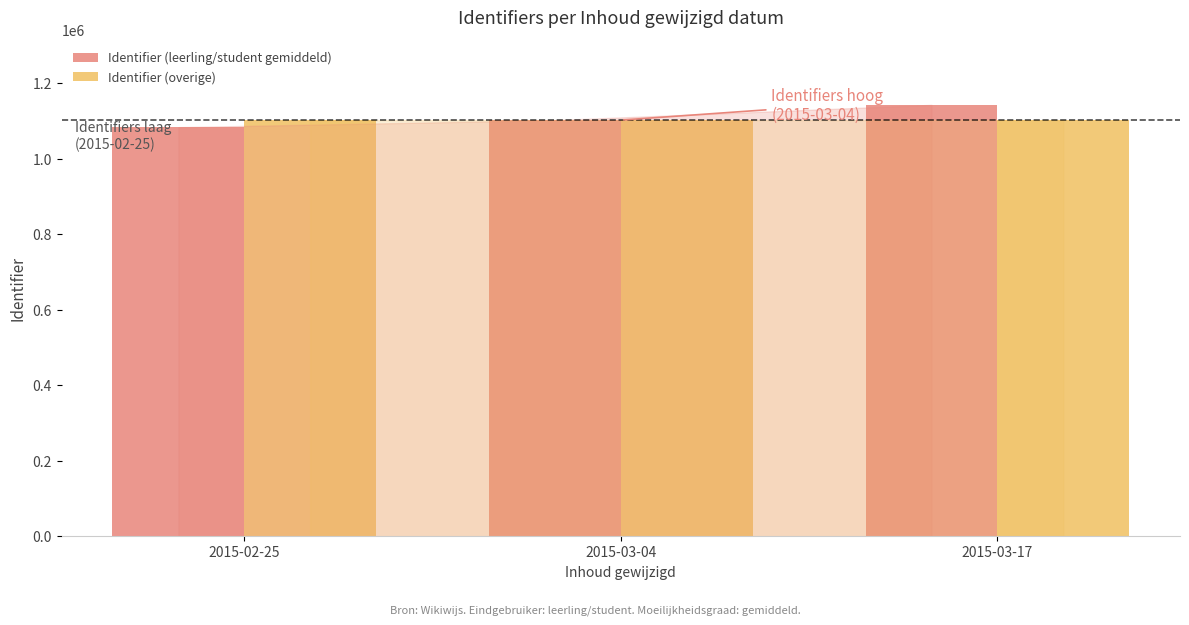

What are all the series names shown in the legend?

Identifier (leerling/student gemiddeld), Identifier (overige)